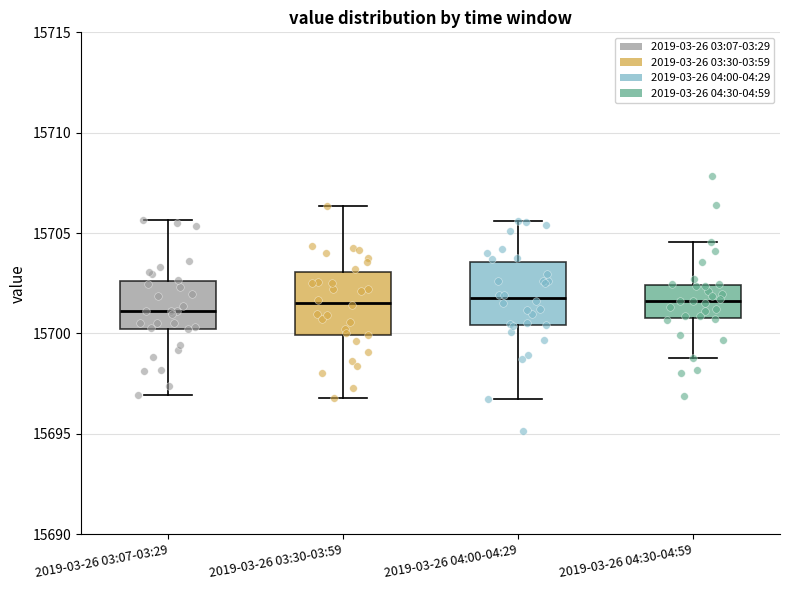

Reading left to right, read every box against the y-axis: the position of its median line, the range the box covers, and the ends of its whiskers. The values are not printed on the chart, so give them approximately, as read against the axis.

2019-03-26 03:07-03:29: median 15701.0, box 15700.0 to 15702.5, whiskers 15697.0 to 15705.5
2019-03-26 03:30-03:59: median 15701.5, box 15700.0 to 15703.0, whiskers 15697.0 to 15706.5
2019-03-26 04:00-04:29: median 15702.0, box 15700.5 to 15703.5, whiskers 15696.5 to 15705.5
2019-03-26 04:30-04:59: median 15701.5, box 15701.0 to 15702.5, whiskers 15699.0 to 15704.5